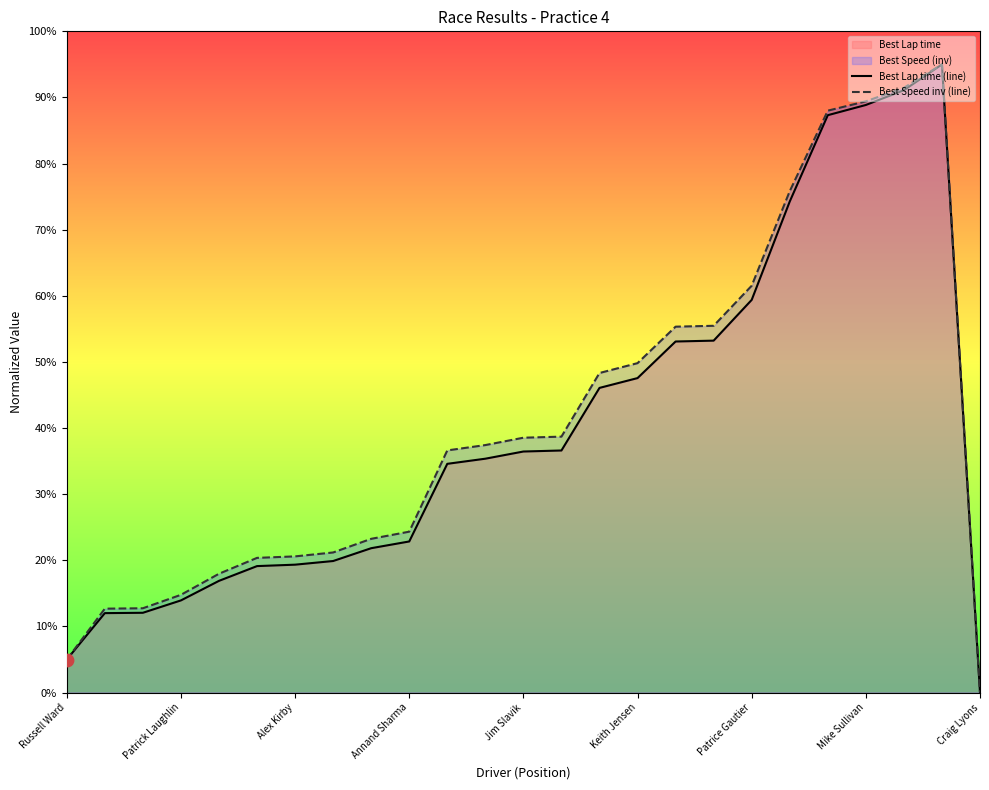

What is the total value across all series at Keith Jensen?

97.4